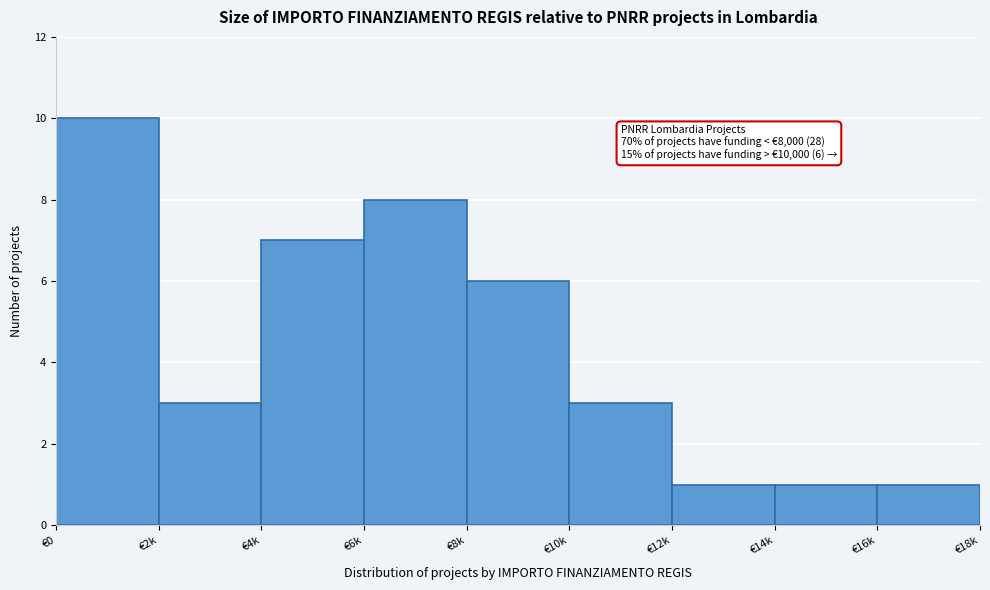

Reading right to left, list all the values displayed in this chart.

1	1	1	3	6	8	7	3	10